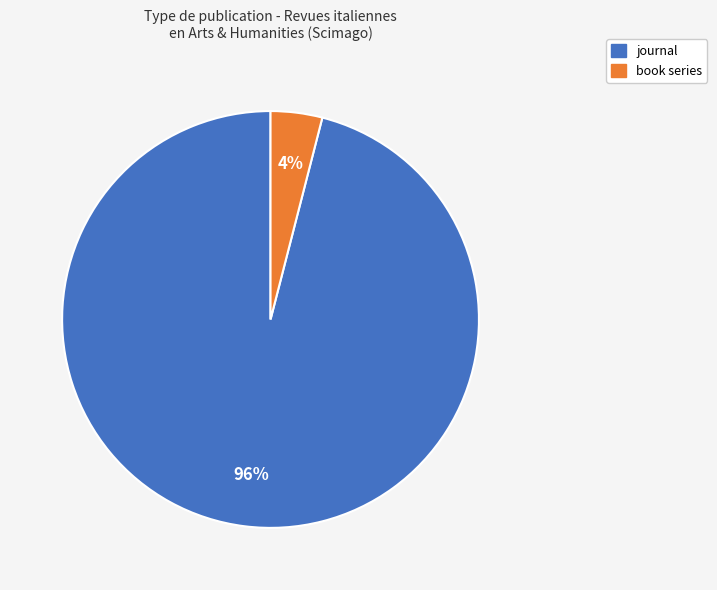

Count the number of slices in the pie.

2